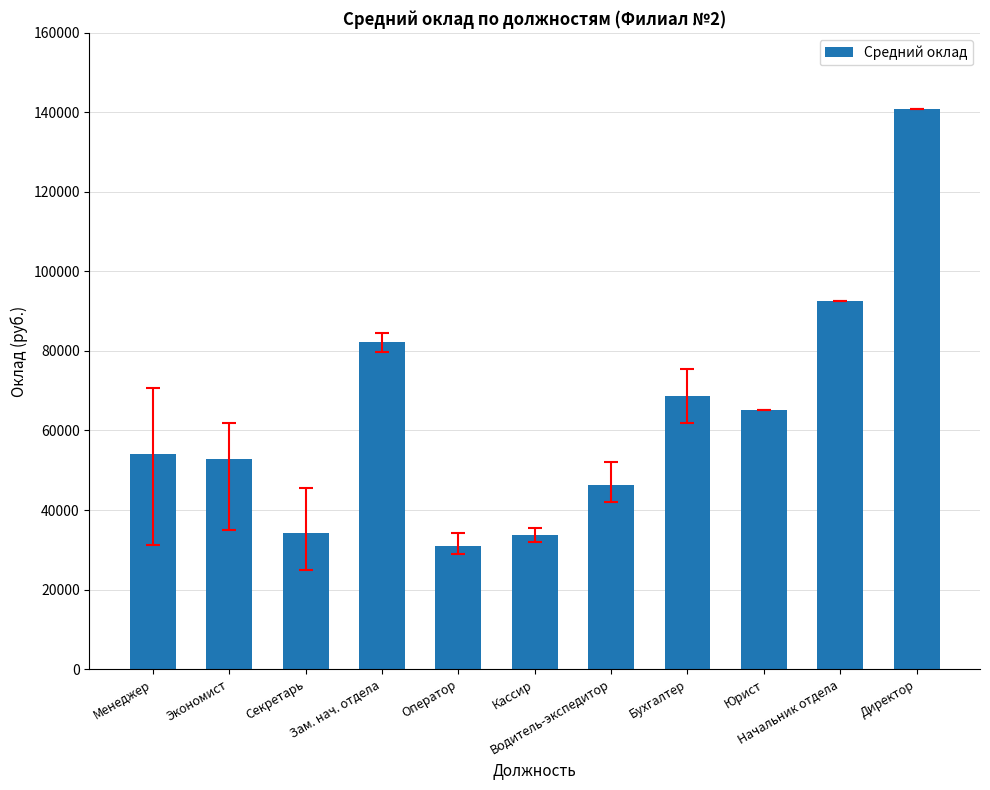

What is the value of the 1st bar from the left?

53965.4